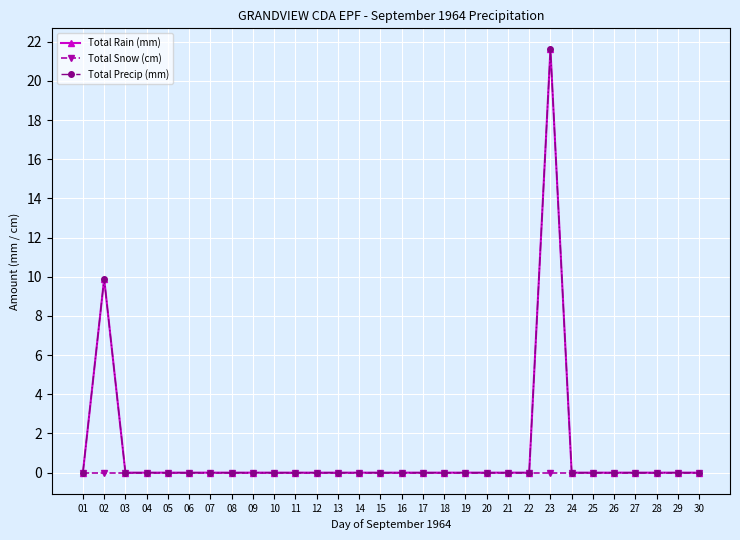

Does the chart have visible grid lines?

Yes